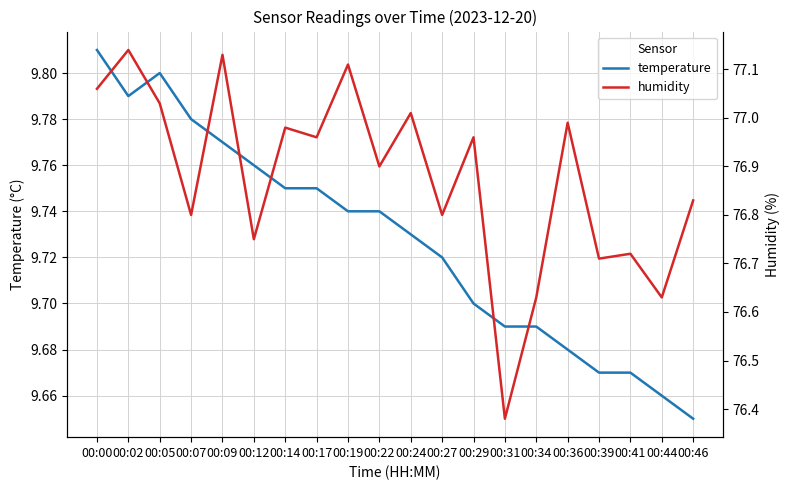

How many data points does each series have?

20